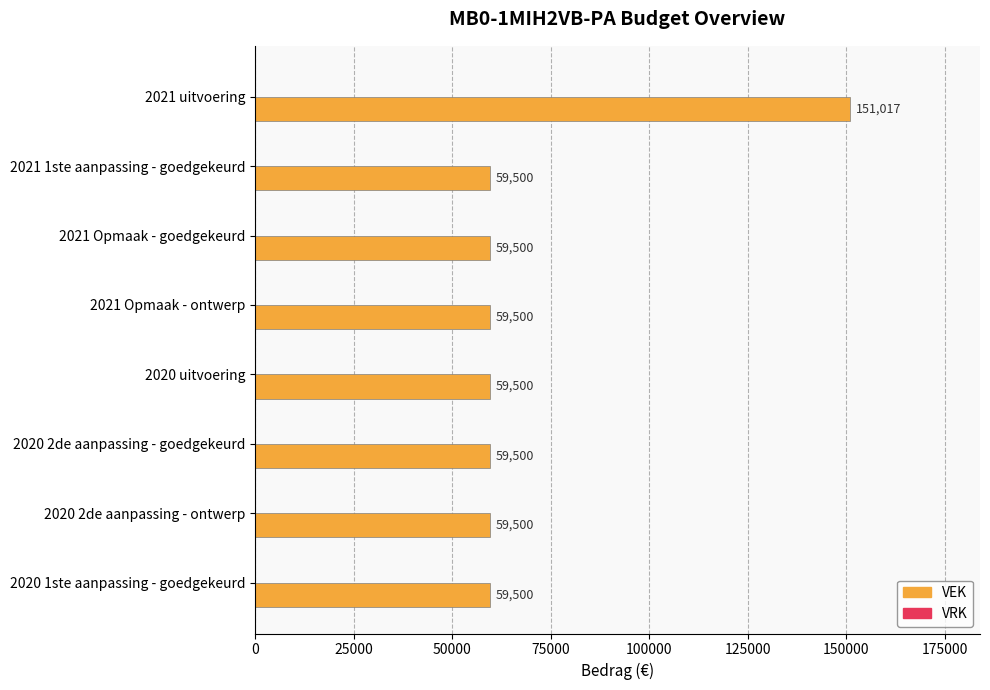

What is the ratio of the value at 2021 Opmaak - ontwerp to the value at 2021 uitvoering?

0.4